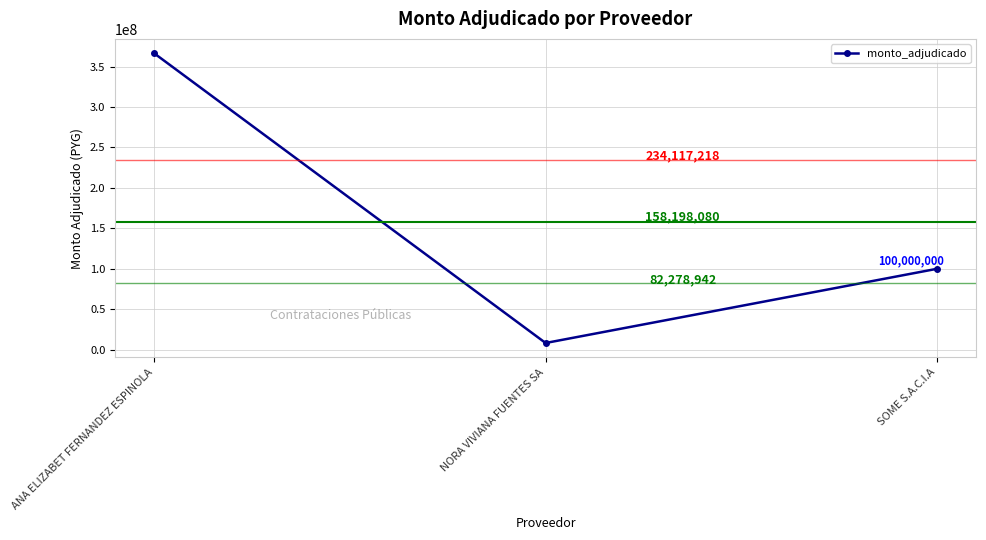

Reading left to right, what are all the values shown in this chart?

366300000	8294240	100000000